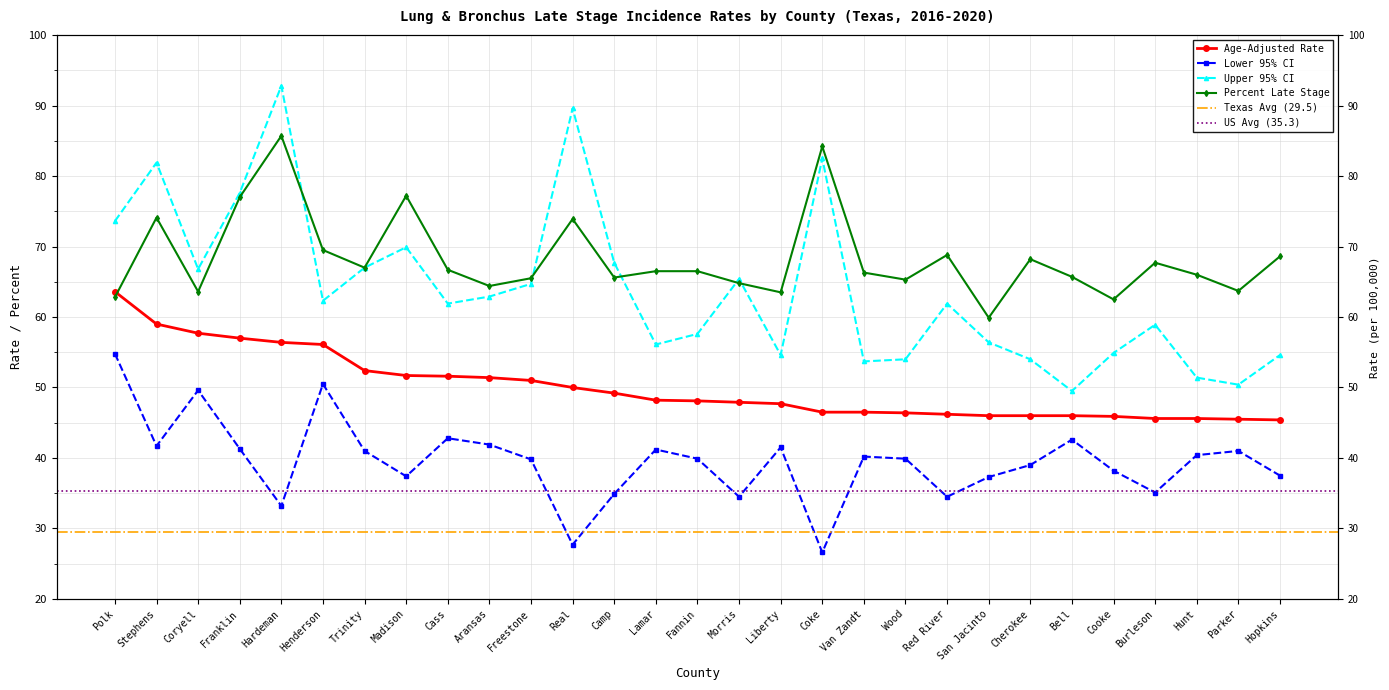

What is the sum of the Age-Adjusted Rate values at Aransas and Morris?

99.3